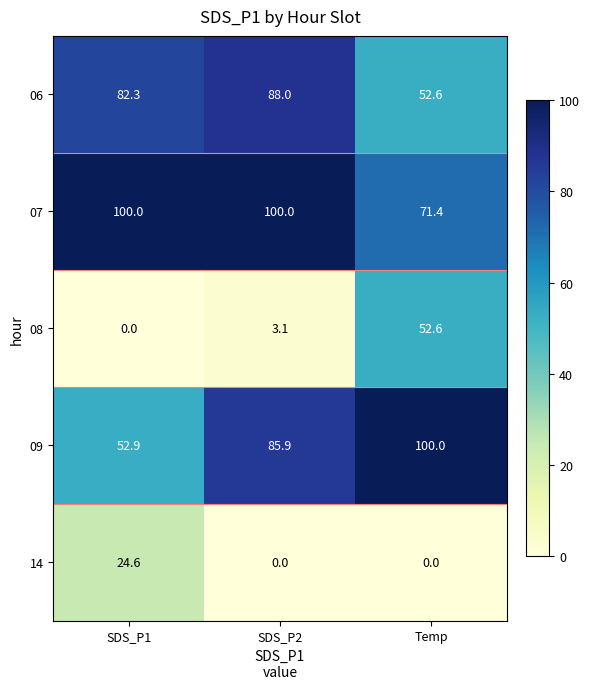

What is the sum of all 09 values?

238.8